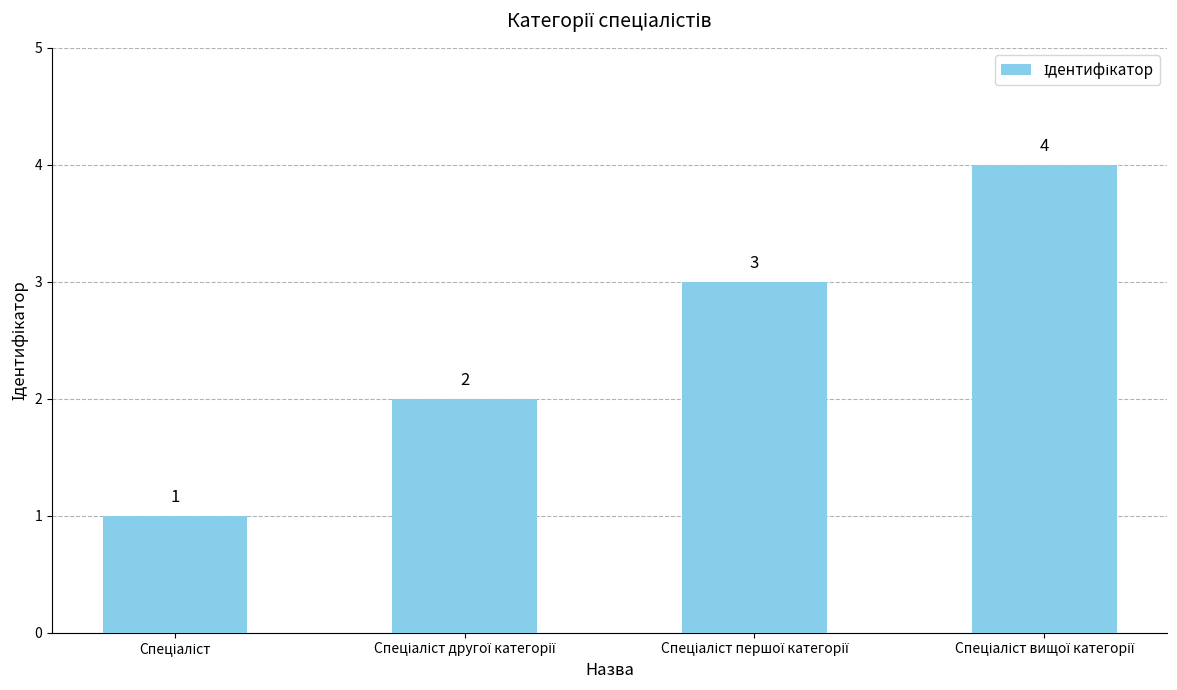

Count the values in the range 2 to 4.

3